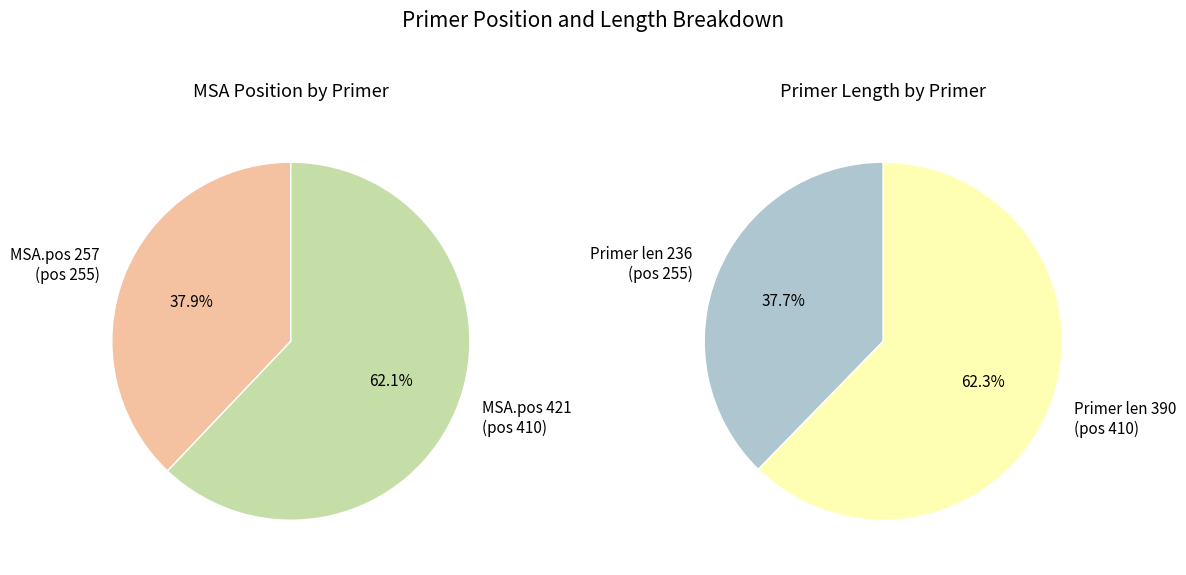

Approximately how many times larger is the value at 410 compared to 255?

1.6